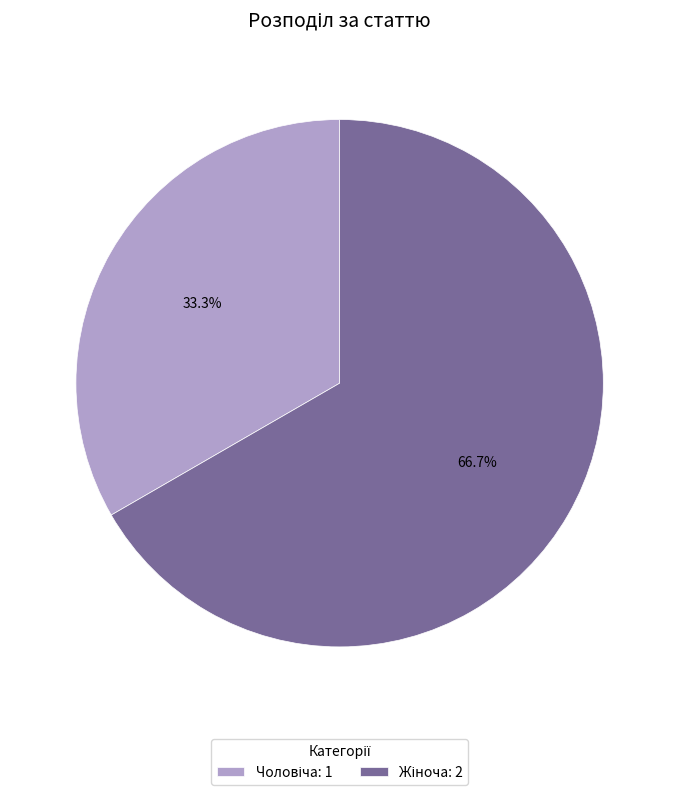

Count the number of slices in the pie.

2